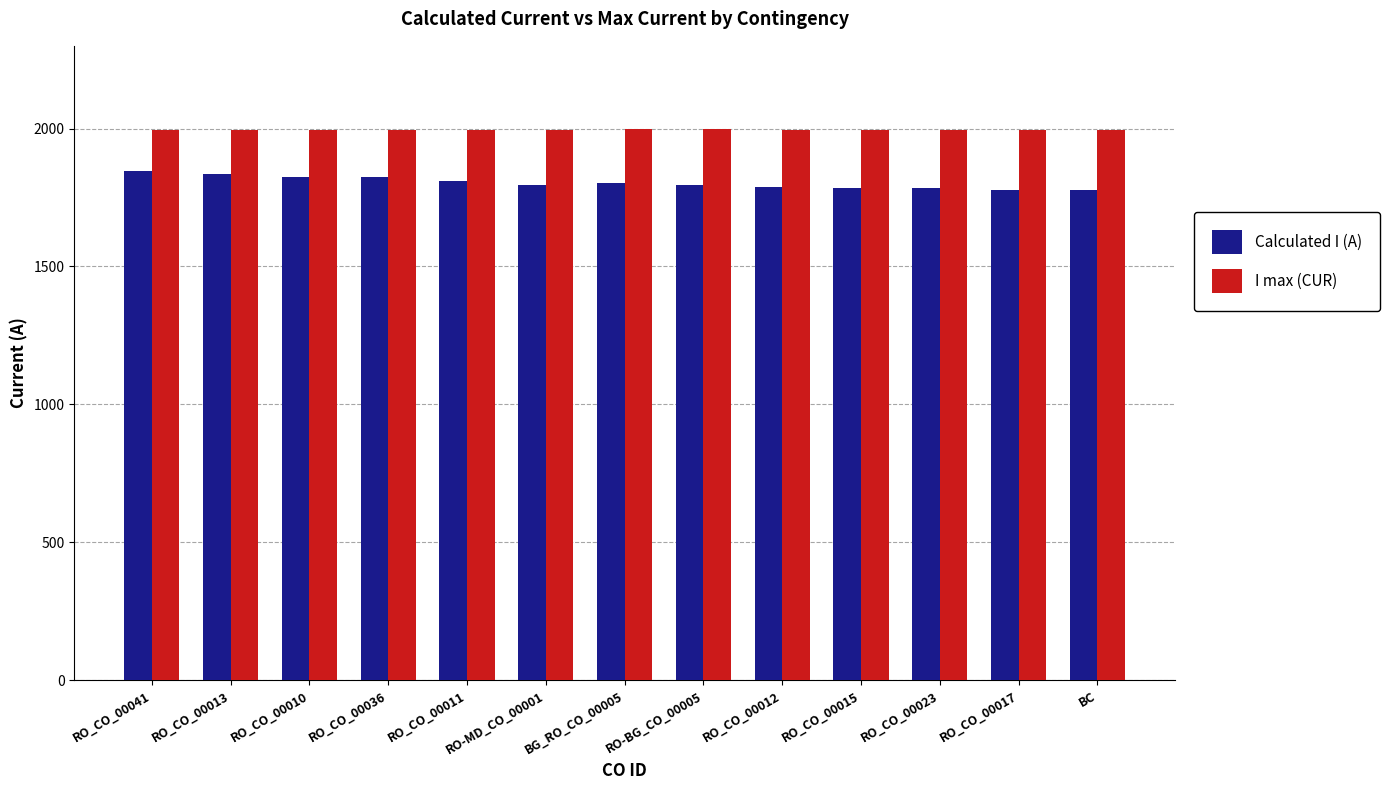

What is the difference between the highest and lowest values at RO_CO_00010?

170